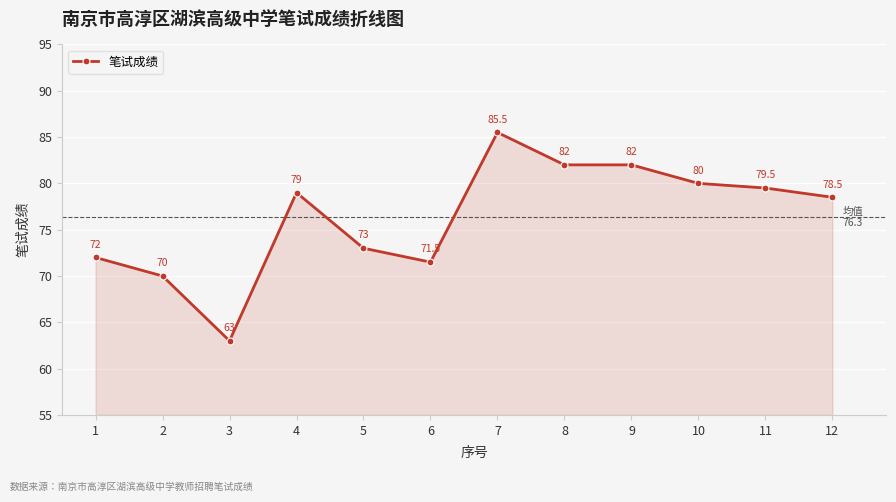

What is the maximum value shown in the chart?

85.5